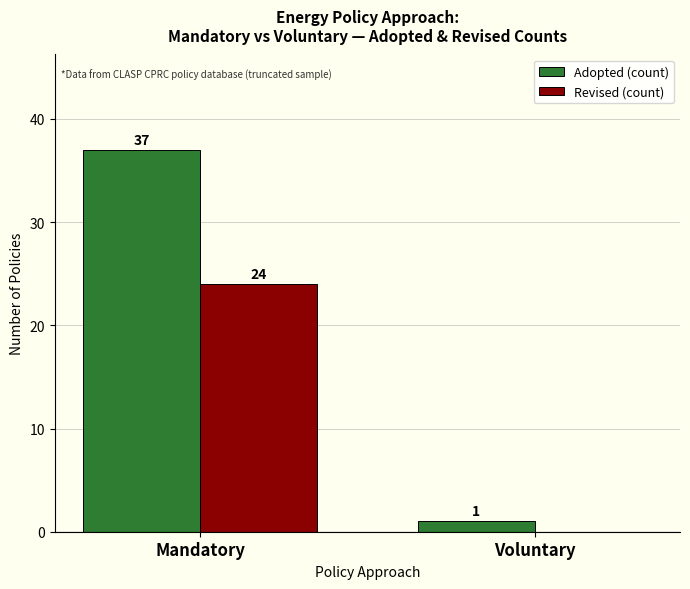

Which series has the largest total across all categories?

Adopted (count)